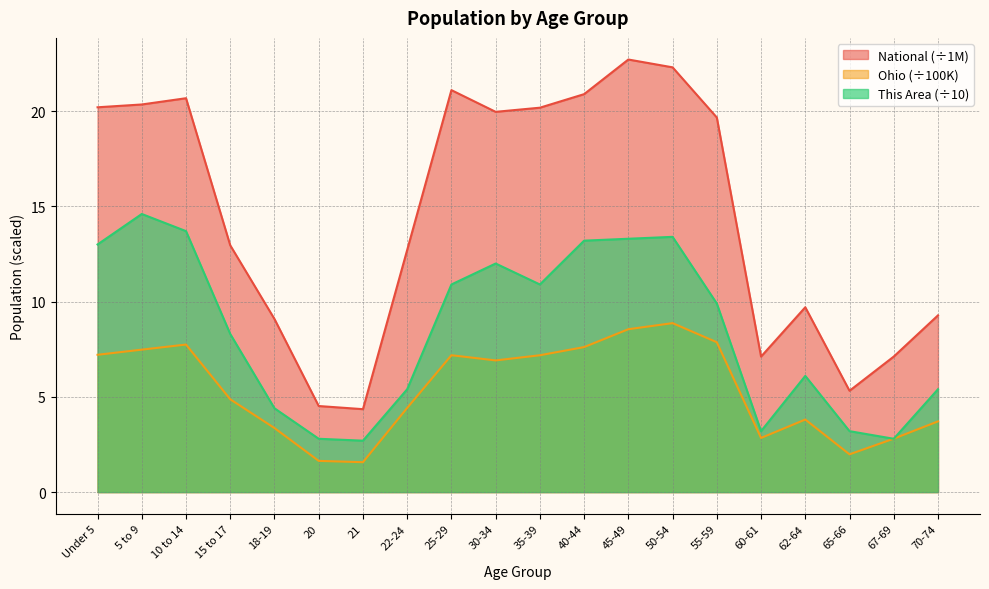

What is the greatest value displayed?

22.7